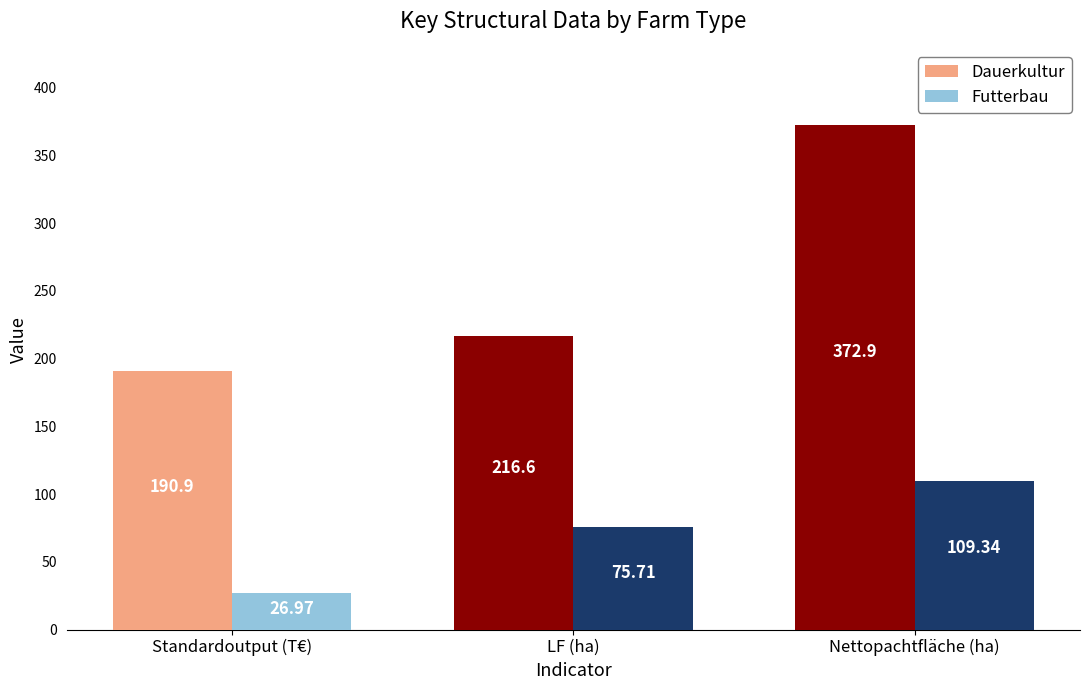

What is the minimum value for Futterbau?

27.0